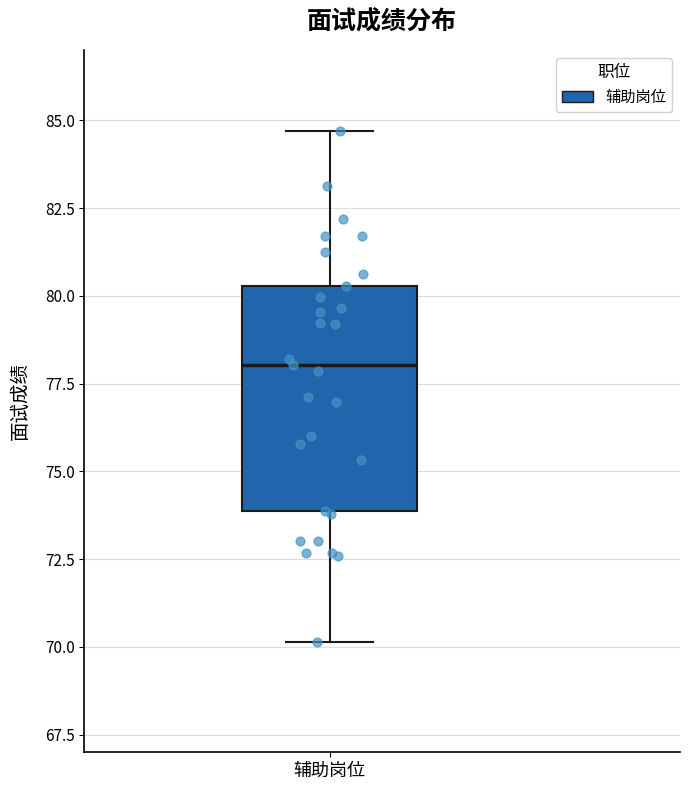

Transcribe this box plot: give where the median line is, the range the box spans, and where the two whiskers end, as read against the y-axis. The values are not printed on the chart, so give them approximately, as read against the axis.

median 78.0, box 74.0 to 80.5, whiskers 70.0 to 84.5